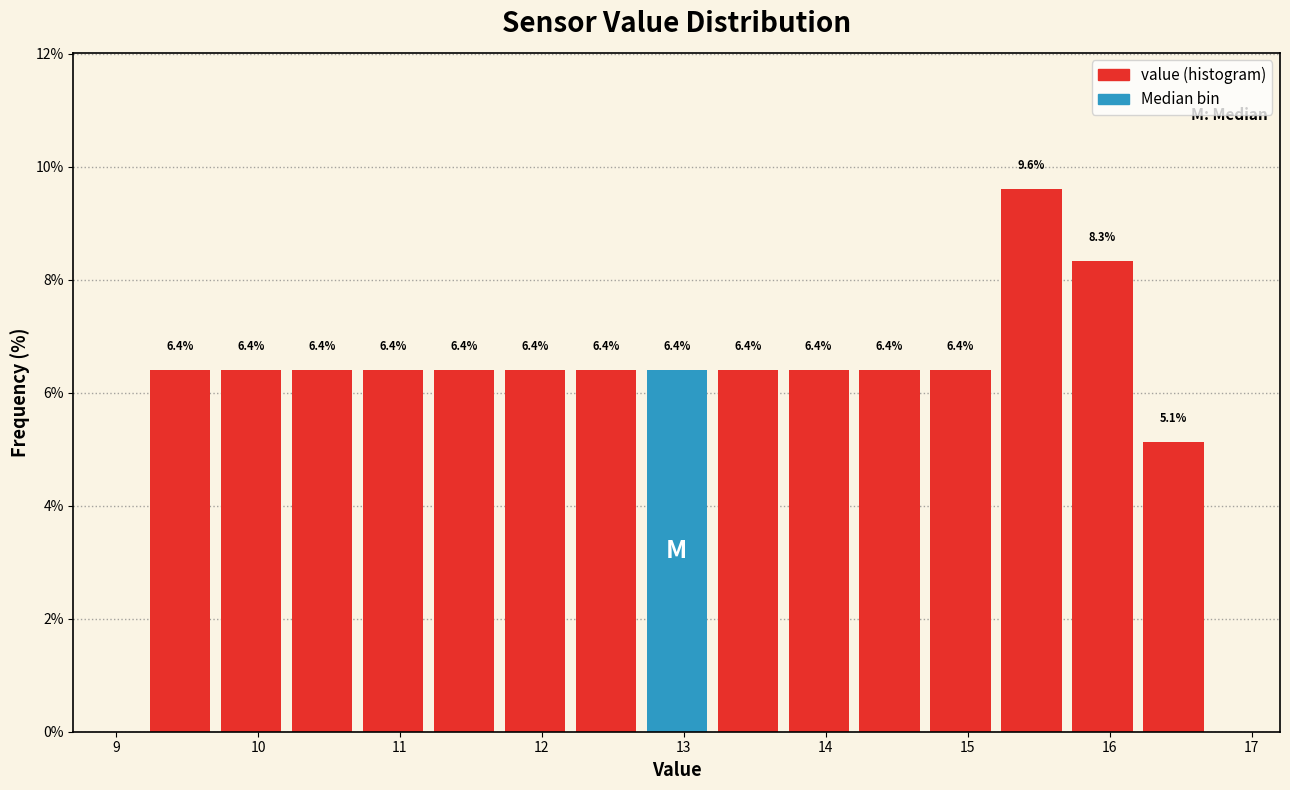

Which range on the x-axis has the tallest bar?

15.2 to 15.7